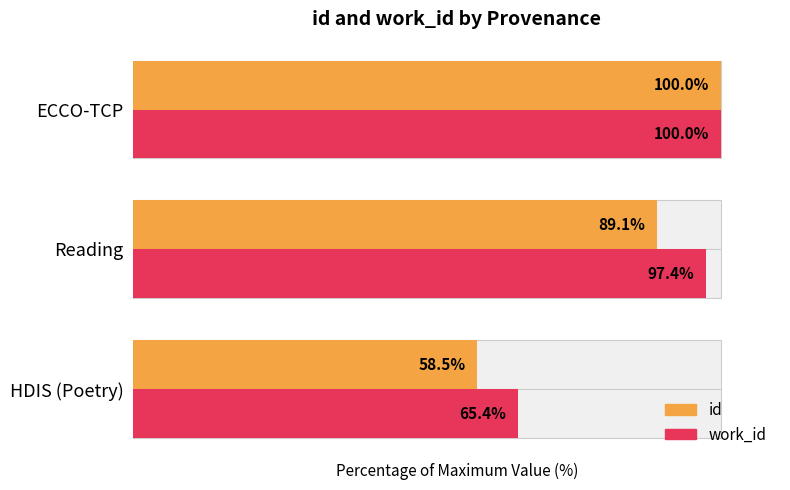

Reading left to right, list all the values displayed in this chart.

id: 58.5	89.1	100.0
work_id: 65.4	97.4	100.0